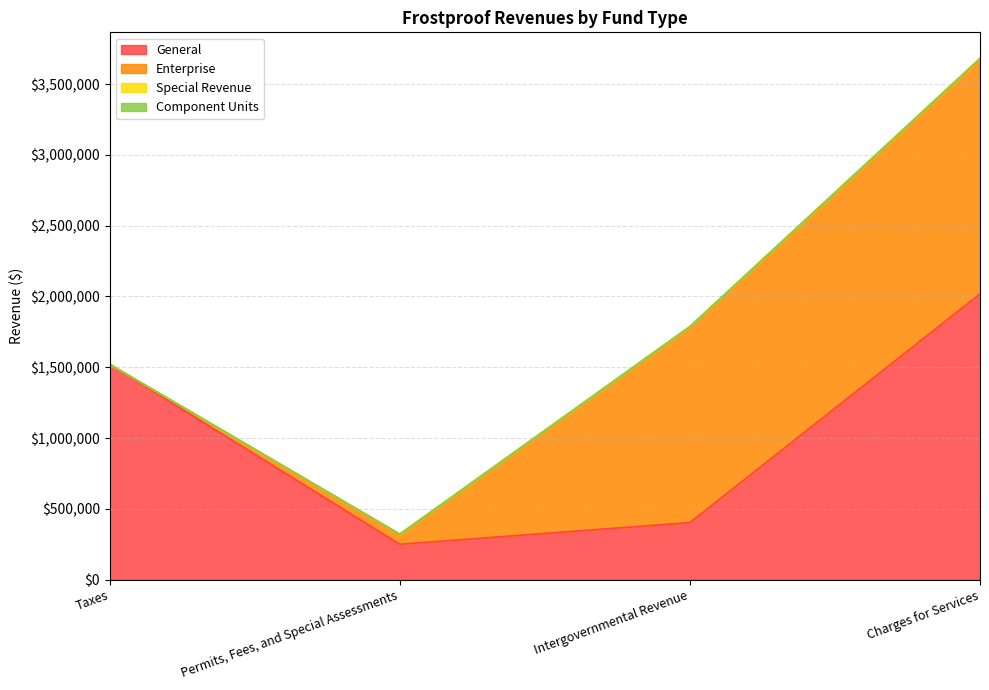

What is the difference between the maximum and minimum values in the Enterprise series?

1657154